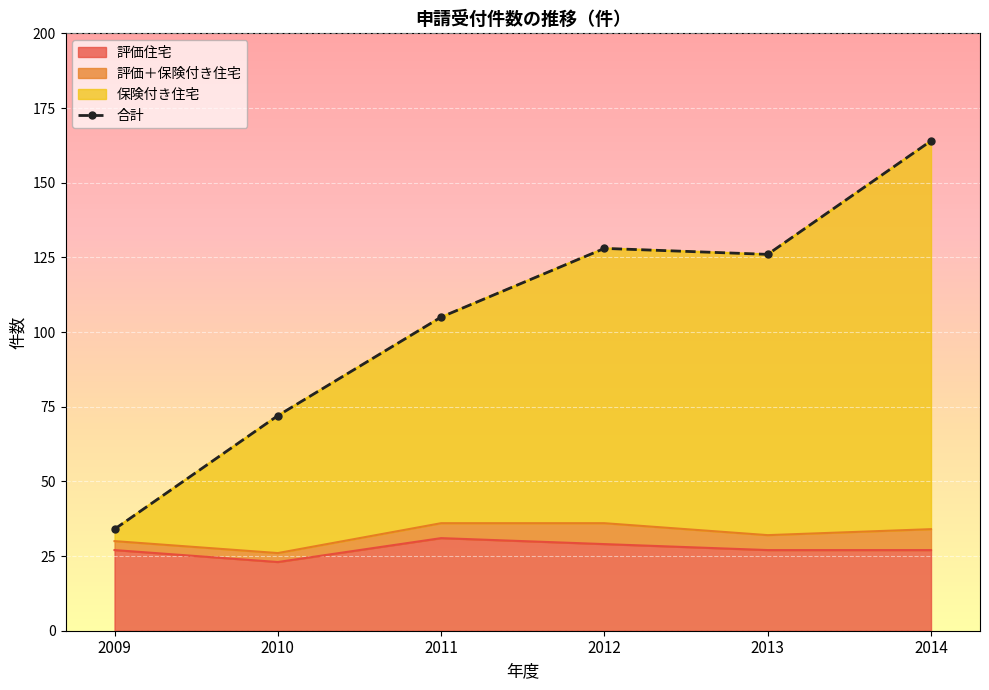

At which category does the chart reach its minimum across all series?

2009